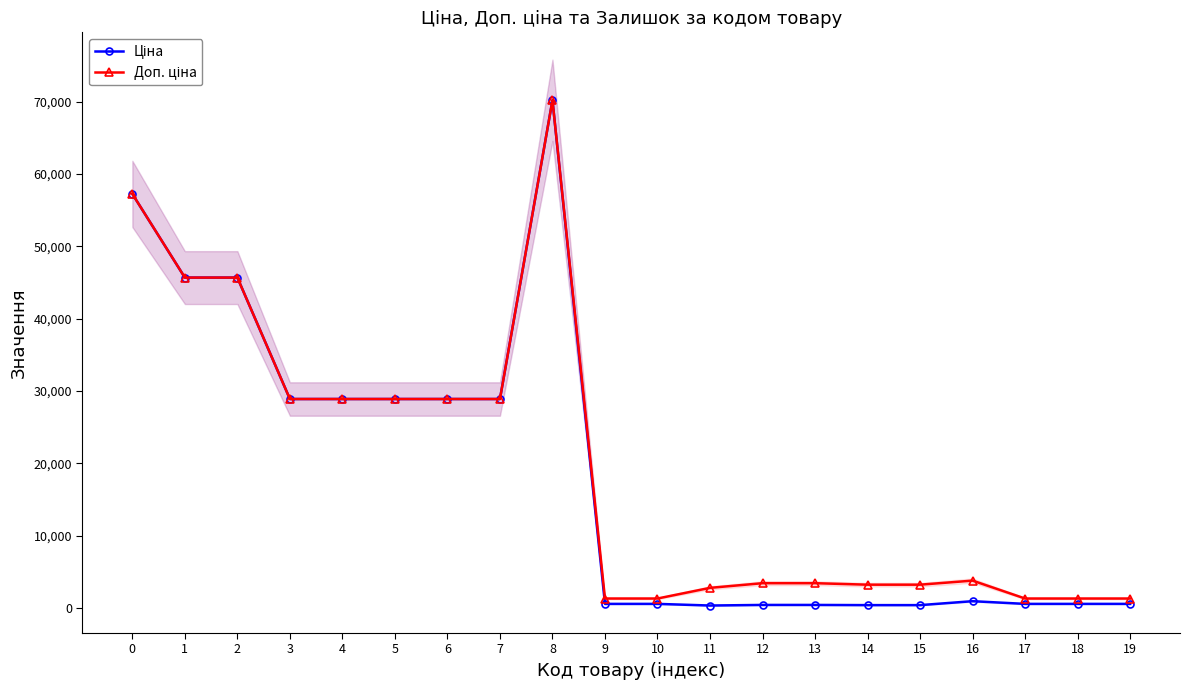

What is the difference between the second highest and minimum values in the Ціна series?

56886.8